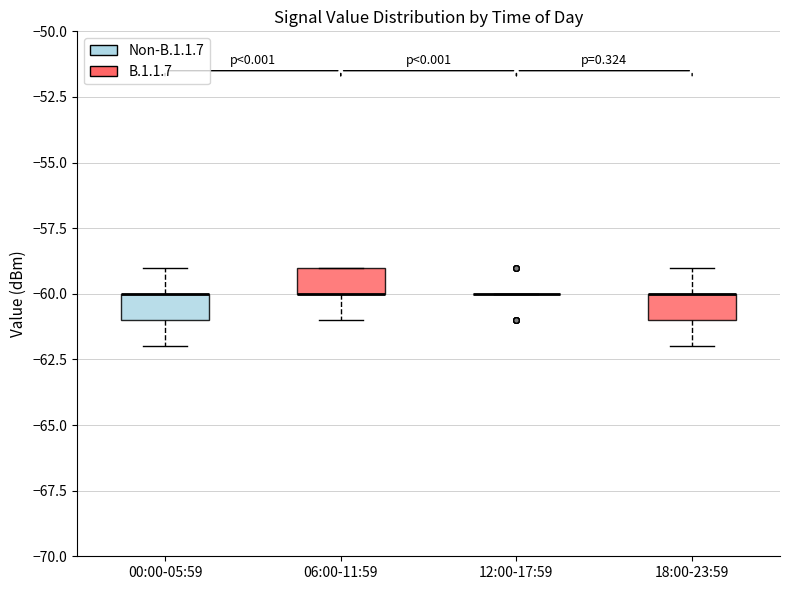

Reading left to right, transcribe this box plot: for each box, give where its median line is, the range the box spans, and where its two whiskers end, as read against the y-axis. The values are not printed on the chart, so give them approximately, as read against the axis.

00:00-05:59: median -60 (drawn on the box's upper edge), box -61 to -60, whiskers -62 to -59
06:00-11:59: median -60 (drawn on the box's lower edge), box -60 to -59, whiskers -61 to -59
12:00-17:59: box collapsed to a line at -60, whiskers -60 to -60
18:00-23:59: median -60 (drawn on the box's upper edge), box -61 to -60, whiskers -62 to -59